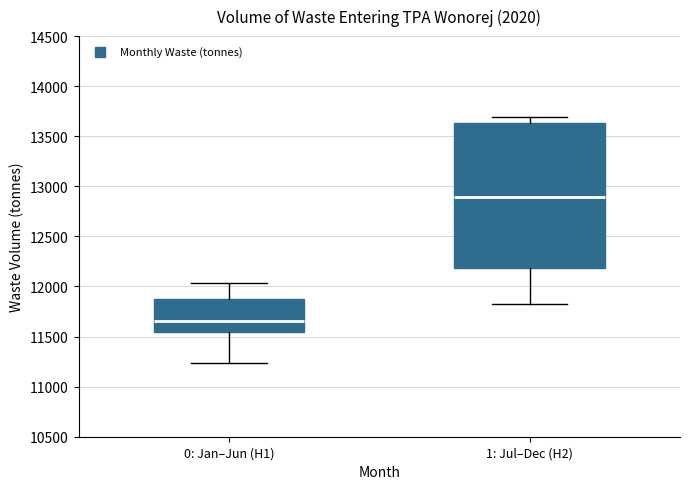

Where is the upper edge of the box for 1: Jul–Dec (H2) on the y-axis? The values are not printed on the chart, so give them approximately, as read against the axis.

13650